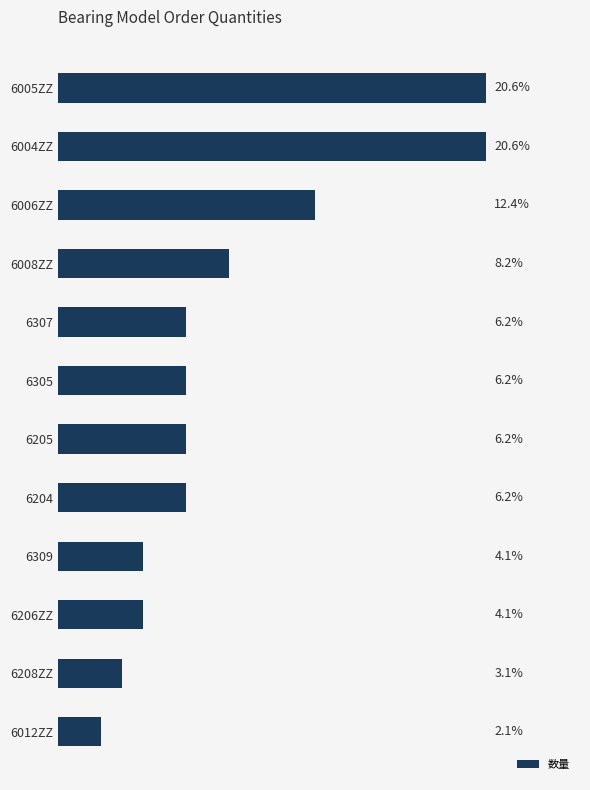

Are the bars horizontal?

Yes